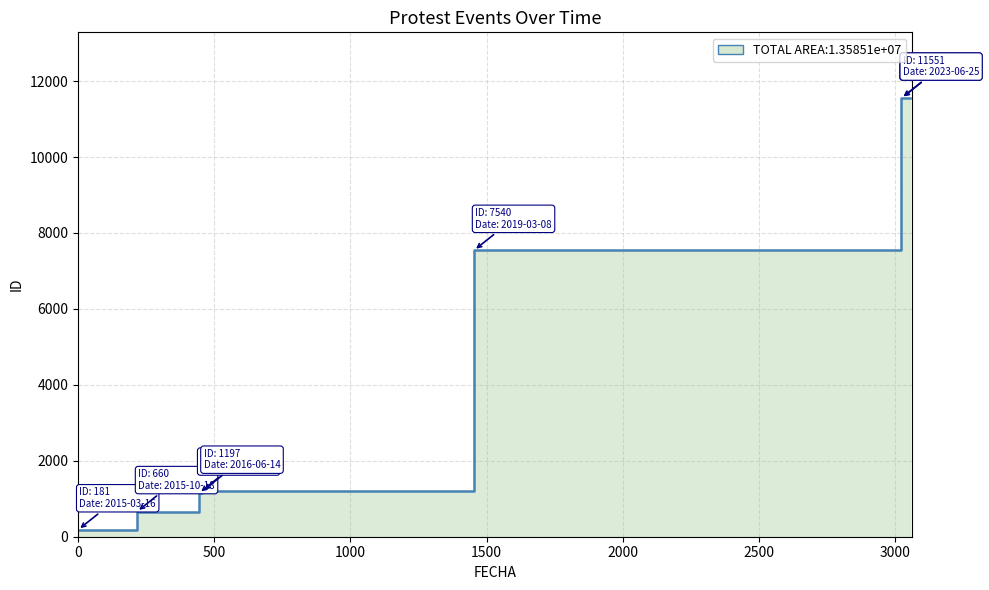

How many lines are shown in the chart?

1